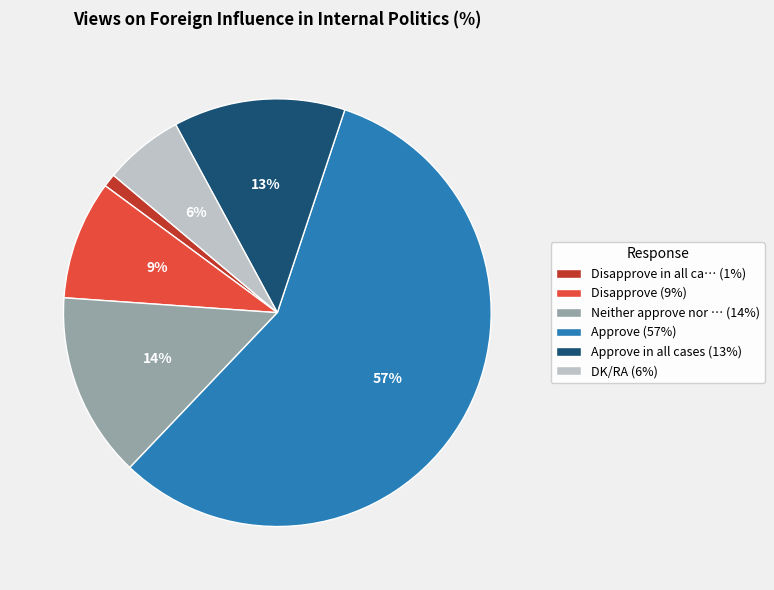

Which category accounts for the majority?

Approve (57%)